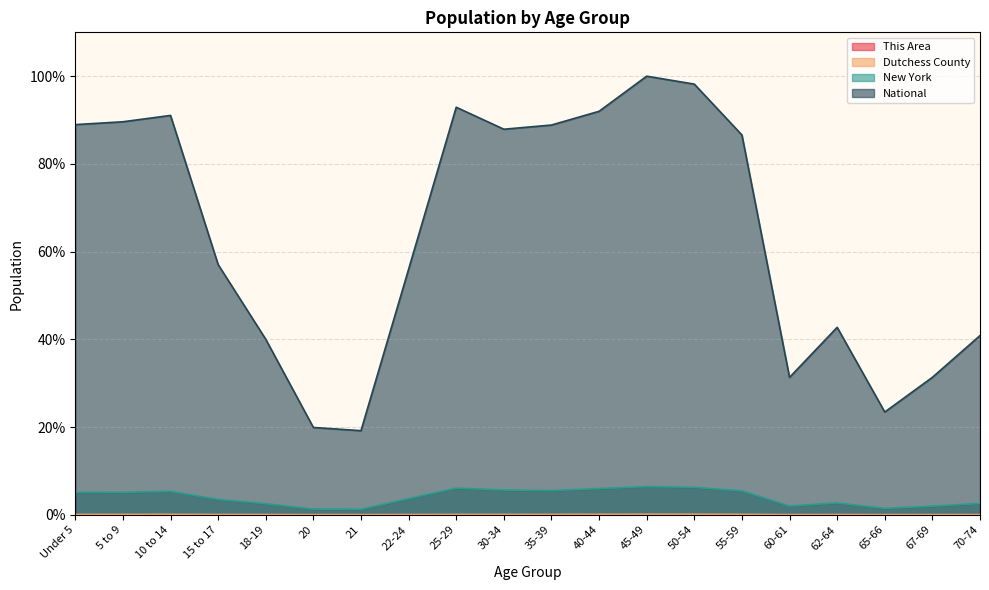

What is the maximum value shown in the chart?

100.0